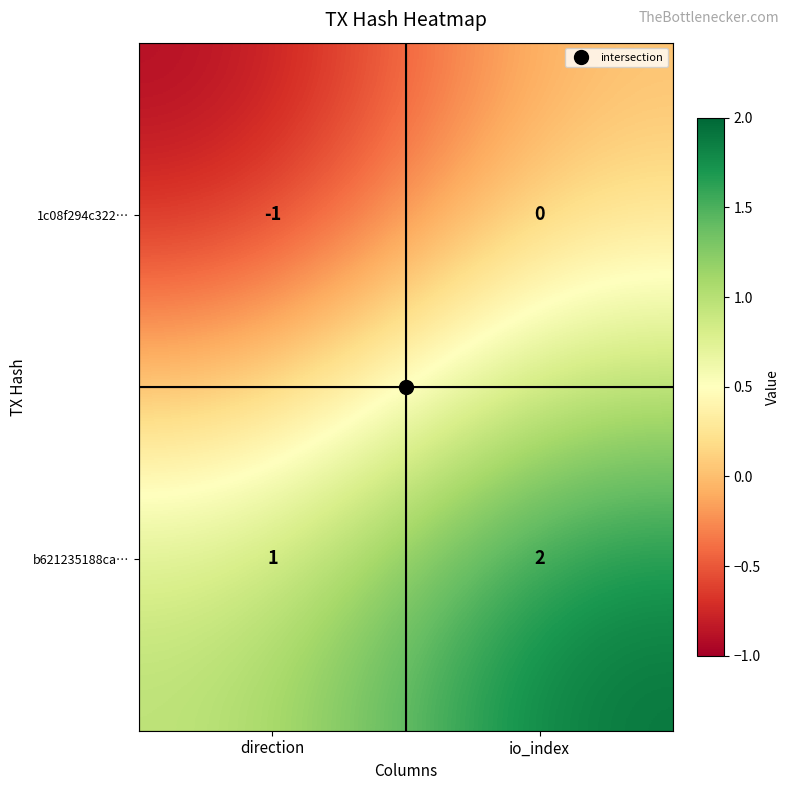

Is it true that 1c08f294c322… equals -1 at direction?

True